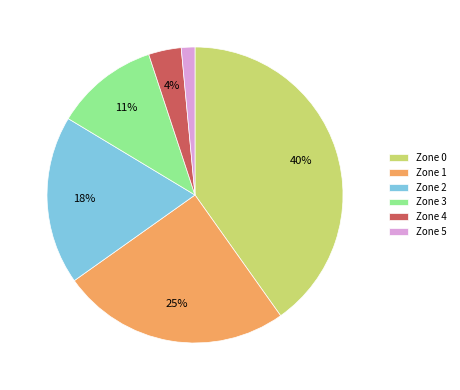

Is the sum of Zone 0 and Zone 3 greater than half?

Yes